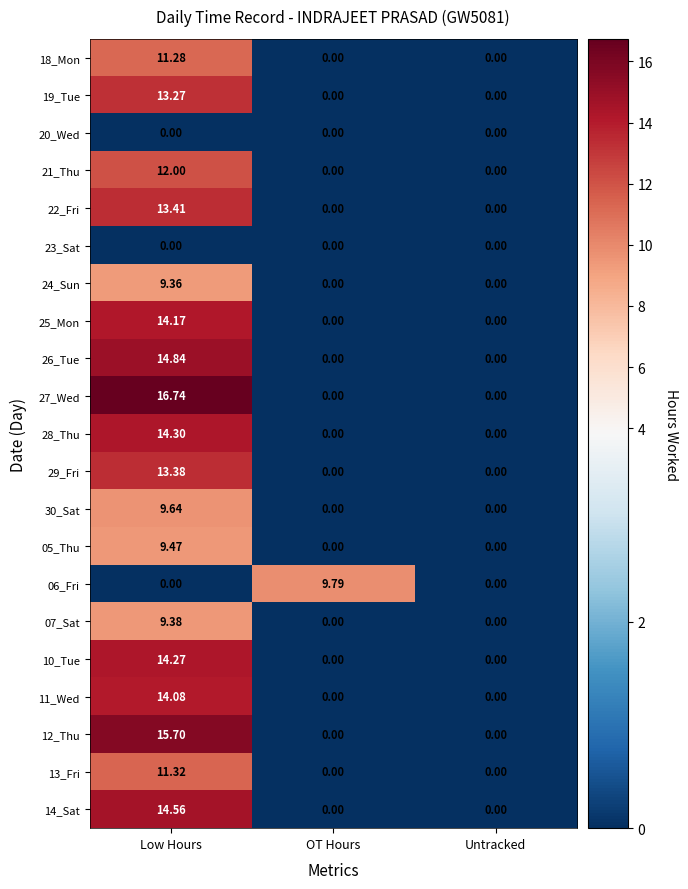

Which label corresponds to the largest value in the chart?

Low Hours